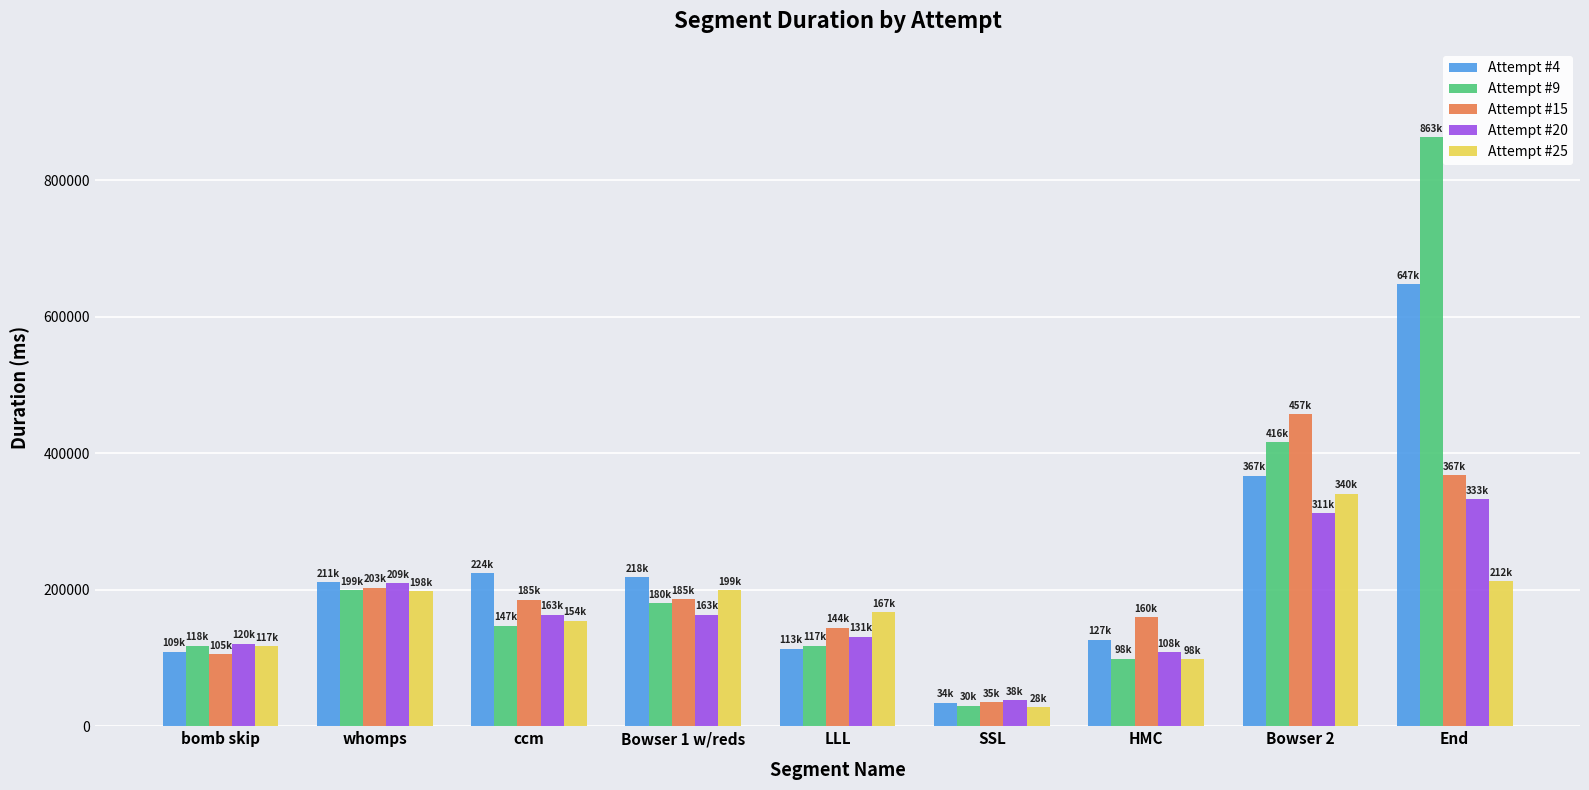

Which series has the largest total across all categories?

Attempt #9